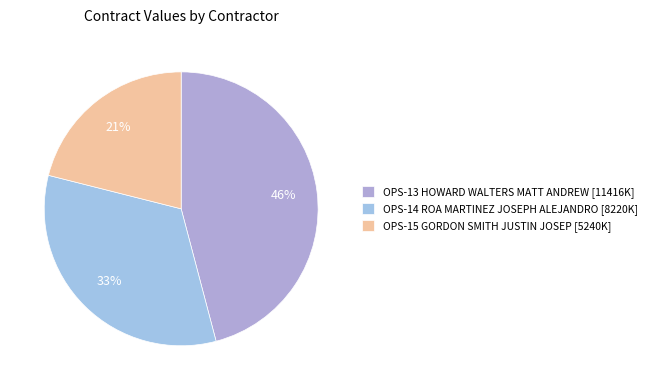

Does OPS-14 ROA MARTINEZ account for over 50% of the chart?

No